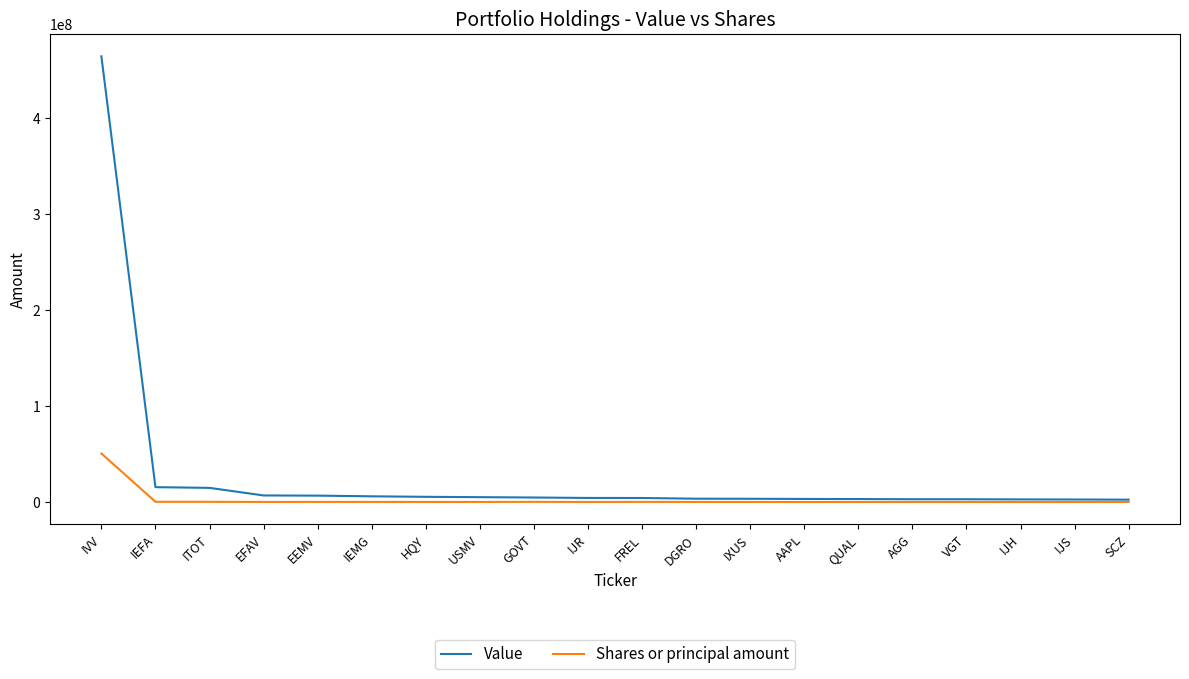

Rank the series by their maximum value, from highest to lowest.

Value, Shares or principal amount